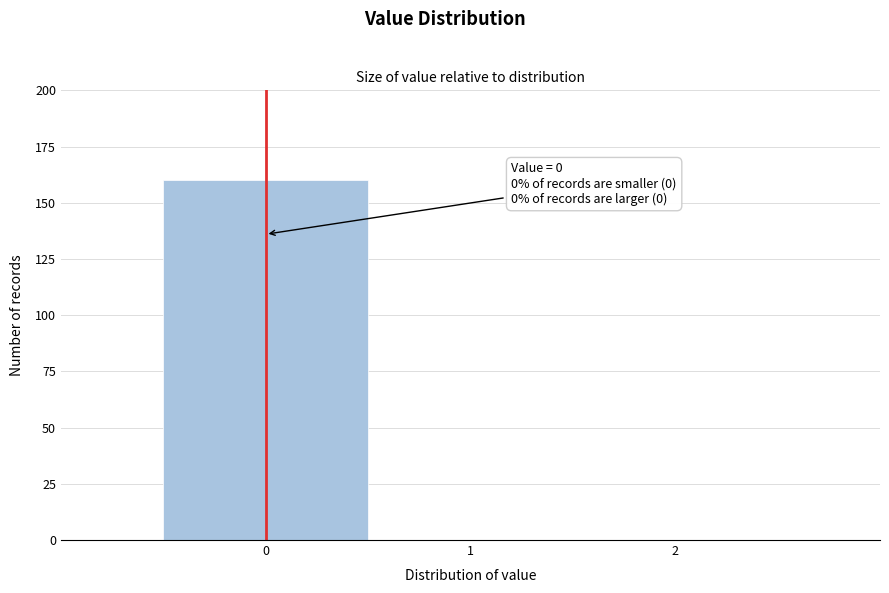

Over which range of the x-axis is the bar tallest?

-0.5 to 0.5